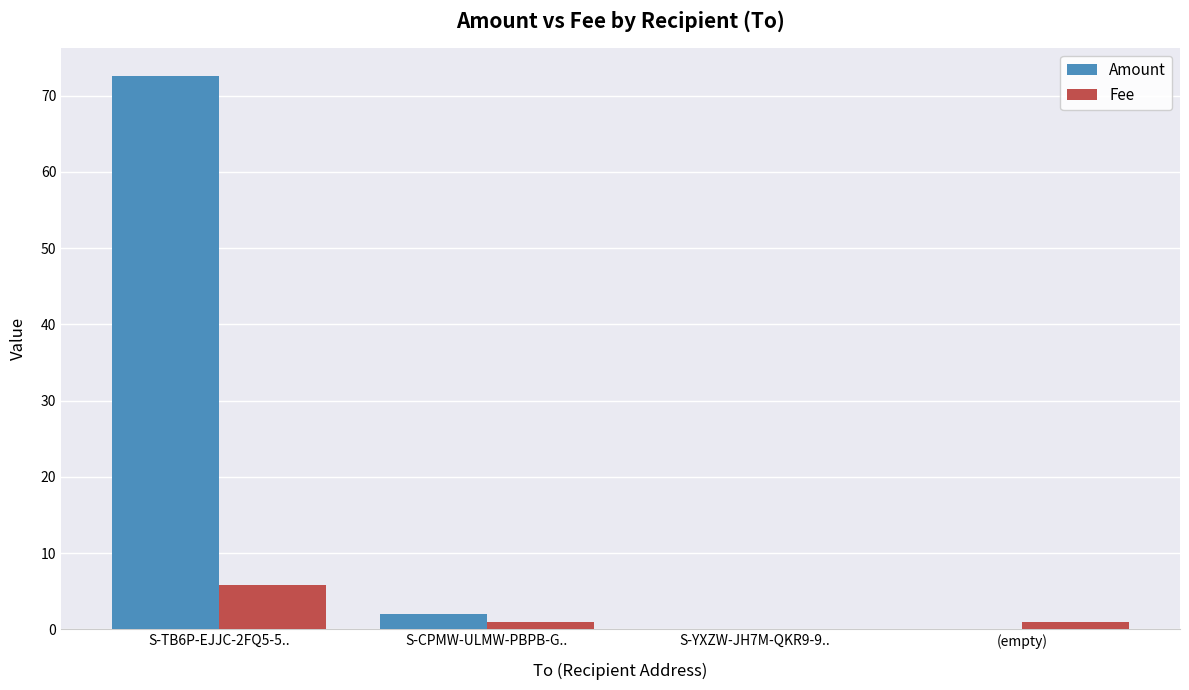

How many series are shown in this chart?

2